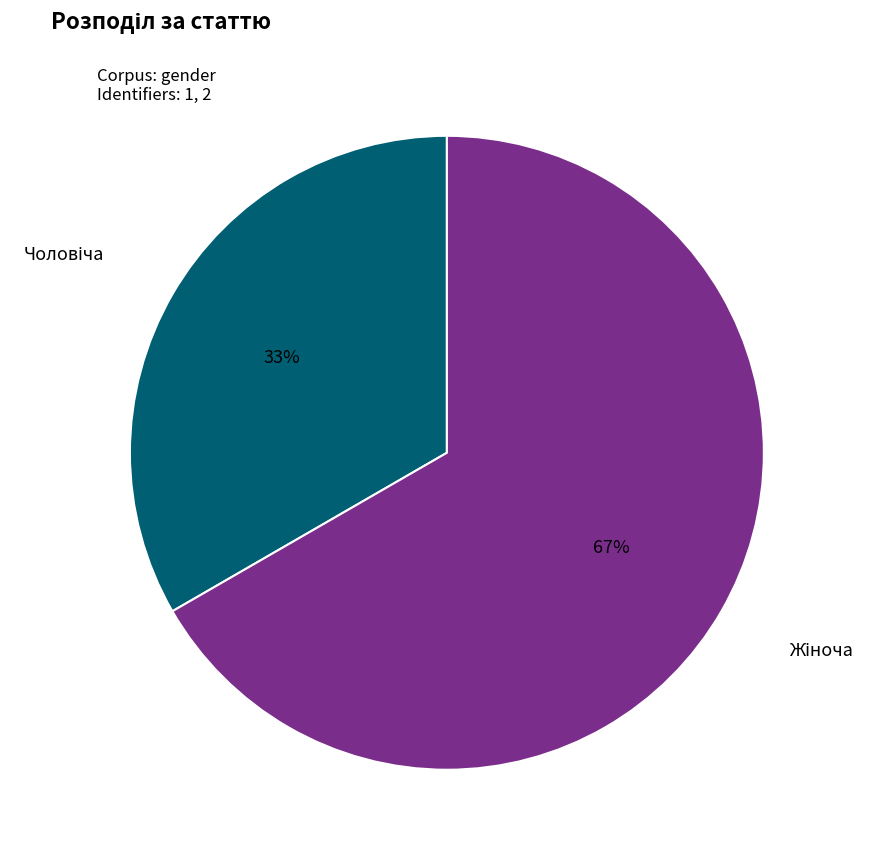

To the nearest percent, what is the average slice percentage?

50%